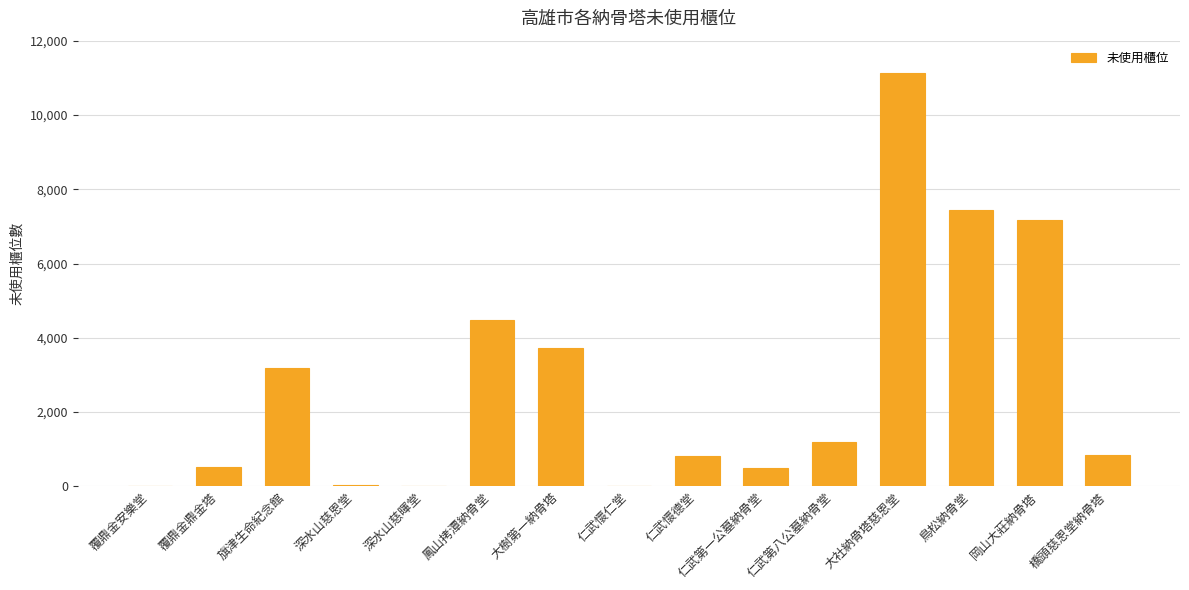

Which has a higher value, 橋頭慈恩堂納骨塔 or 鳳山拷潭納骨堂?

鳳山拷潭納骨堂